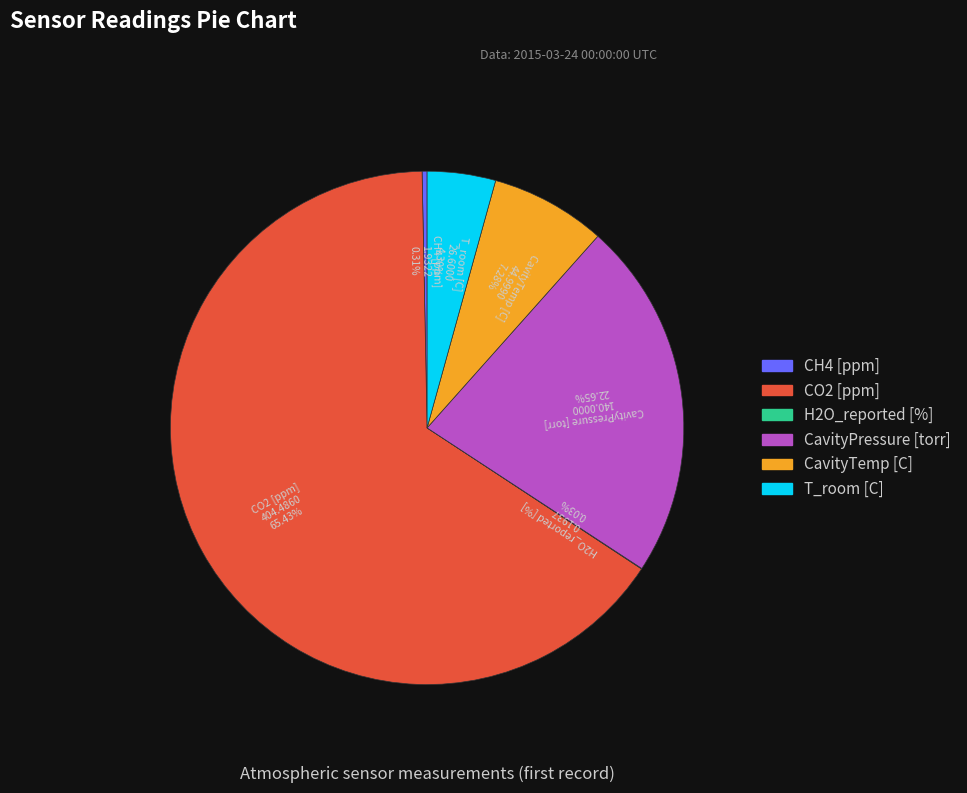

Which slice is the largest?

CO2 [ppm]